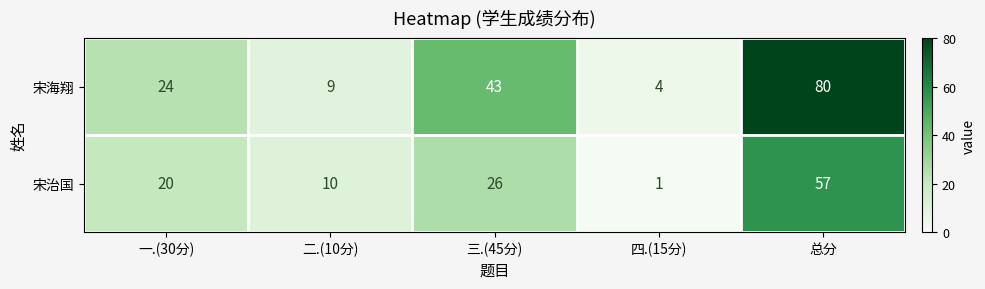

Rank the series by their average value, from highest to lowest.

宋海翔, 宋治国